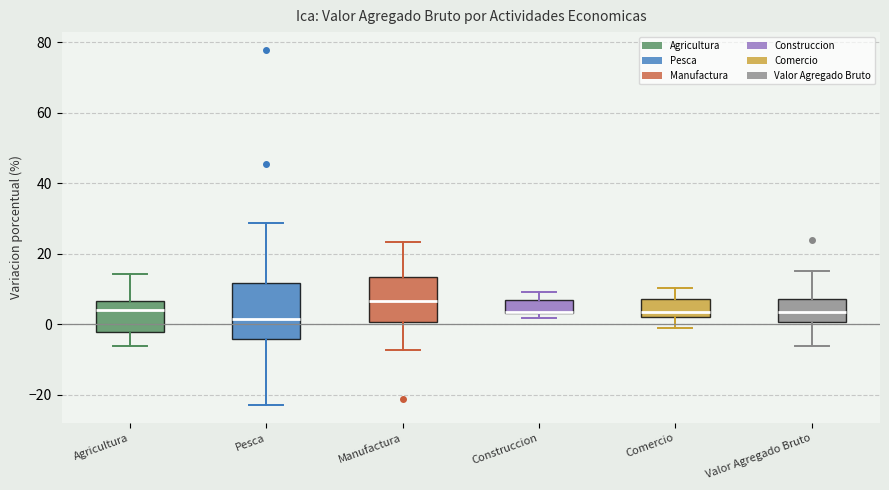

Reading left to right, transcribe this box plot: for each box, give where its median line is, the range the box spans, and where its two whiskers end, as read against the y-axis. The values are not printed on the chart, so give them approximately, as read against the axis.

Agricultura: median 4, box -2 to 6, whiskers -6 to 14
Pesca: median 2, box -4 to 12, whiskers -22 to 28
Manufactura: median 6, box 0 to 14, whiskers -8 to 24
Construccion: median 4 (drawn on the box's lower edge), box 4 to 6, whiskers 2 to 10
Comercio: median 4, box 2 to 8, whiskers -2 to 10
Valor Agregado Bruto: median 4, box 0 to 8, whiskers -6 to 16